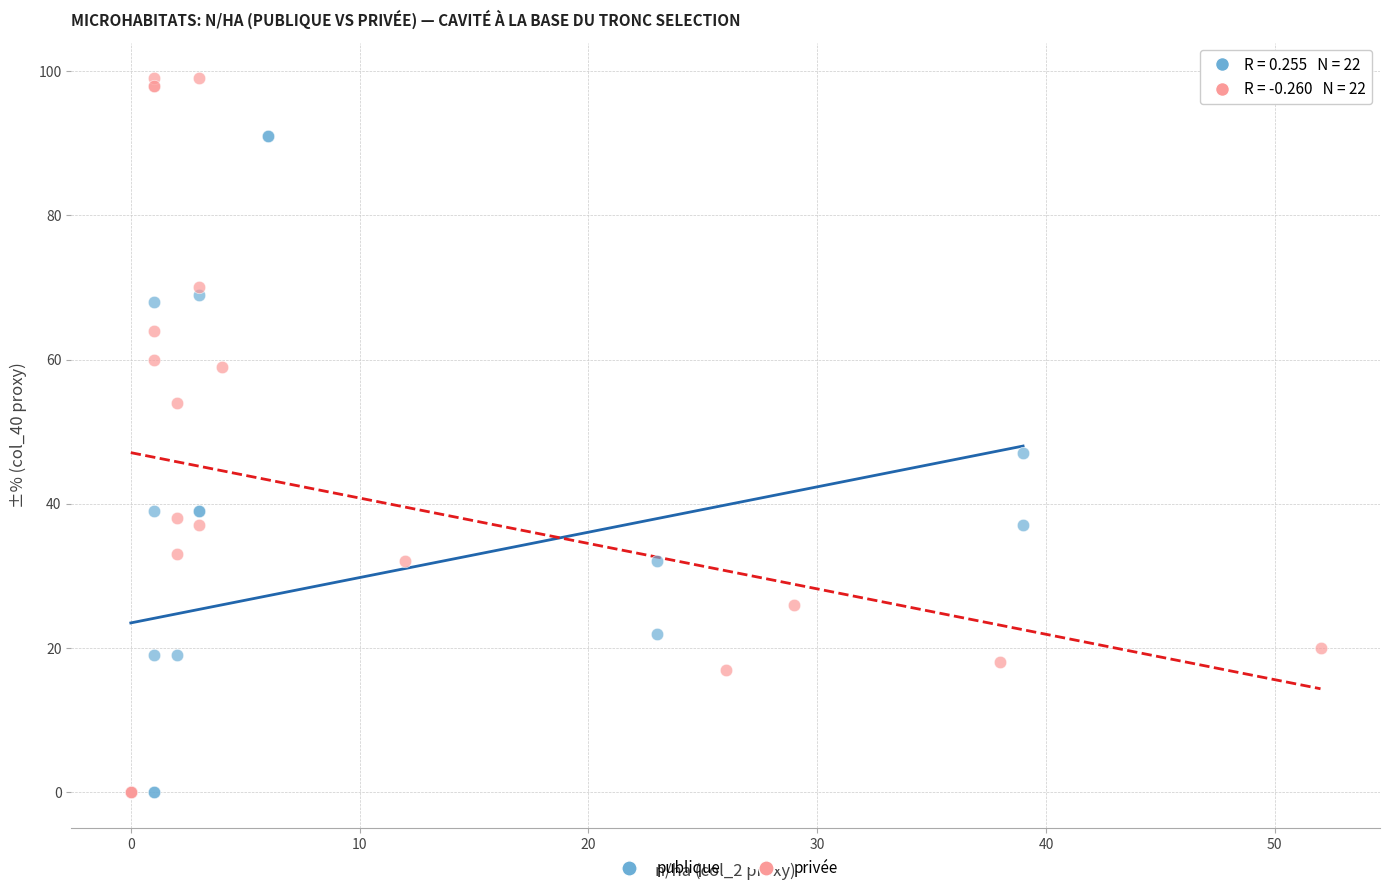

Which series contains the highest Y value?

privée